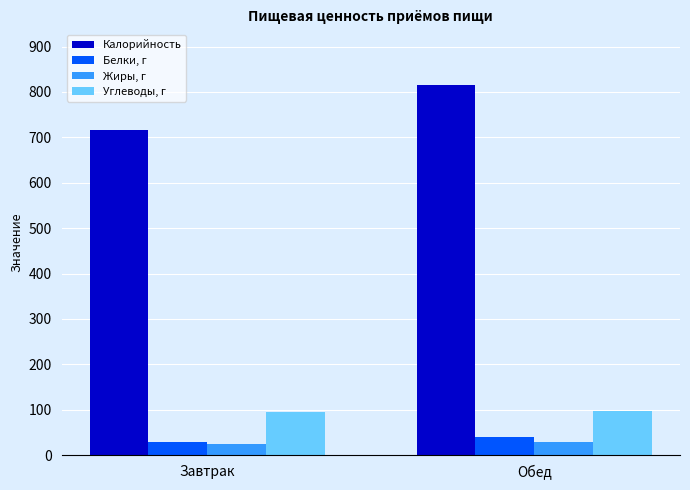

Which series has the widest spread of values?

Калорийность